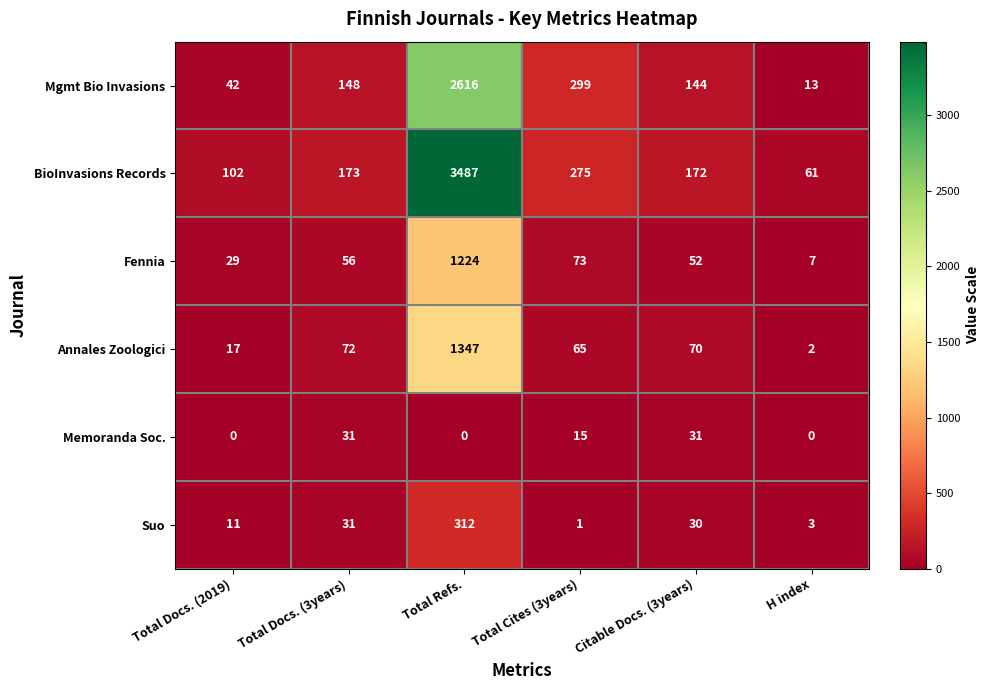

Rank the series at H index from lowest to highest value.

Memoranda Soc., Annales Zoologici, Suo, Fennia, Mgmt Bio Invasions, BioInvasions Records